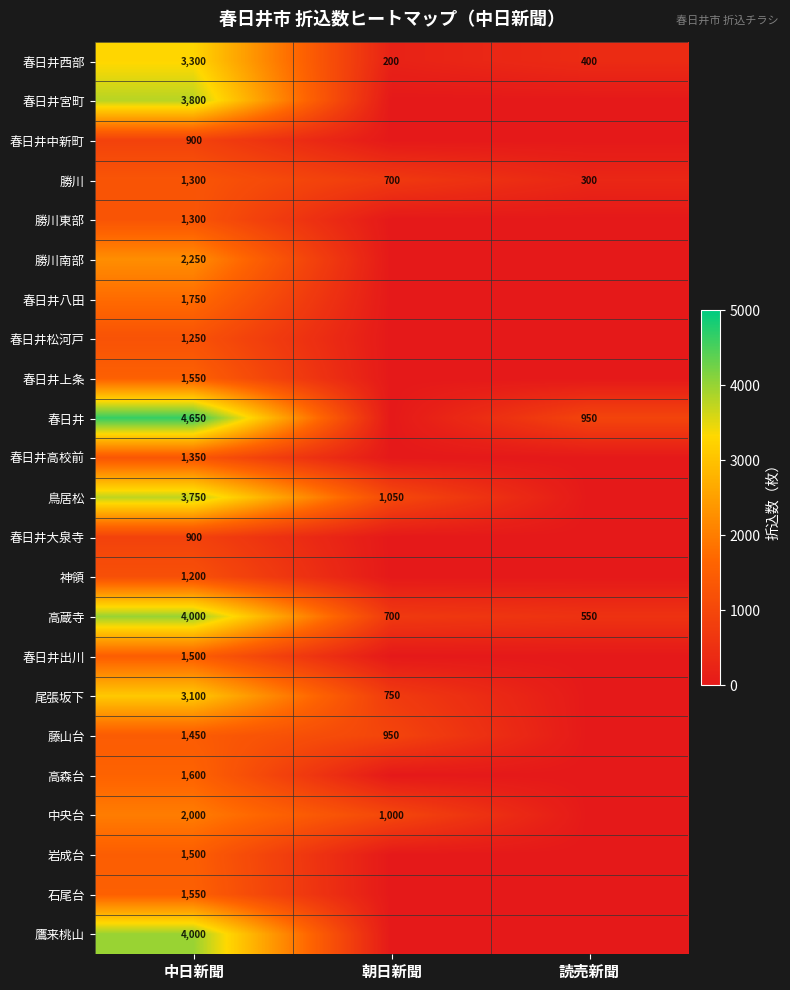

Between 読売新聞 and 中日新聞, which is larger?

中日新聞